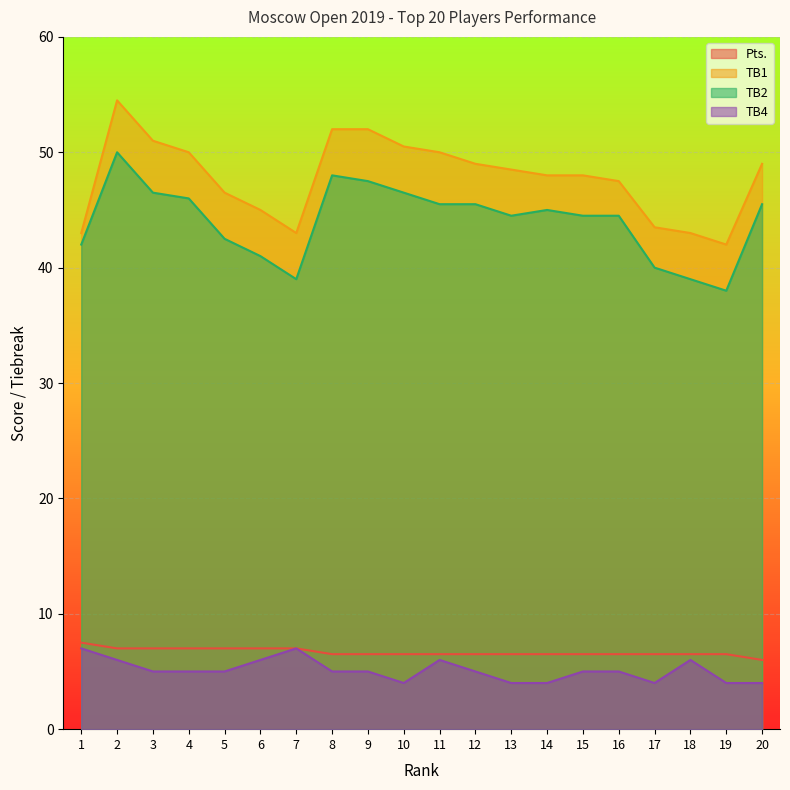

How many lines are shown in the chart?

4